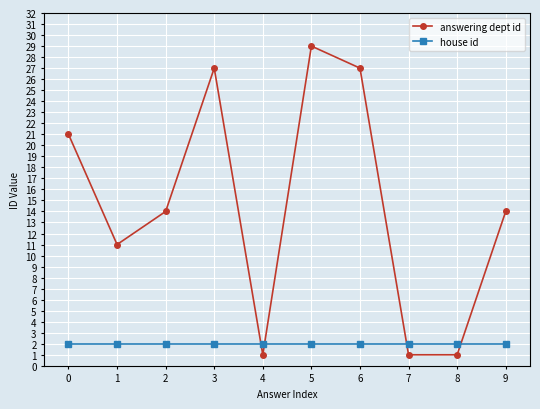

Reading left to right, extract all data points from this chart.

answering dept id: 21	11	14	27	1	29	27	1	1	14
house id: 2	2	2	2	2	2	2	2	2	2